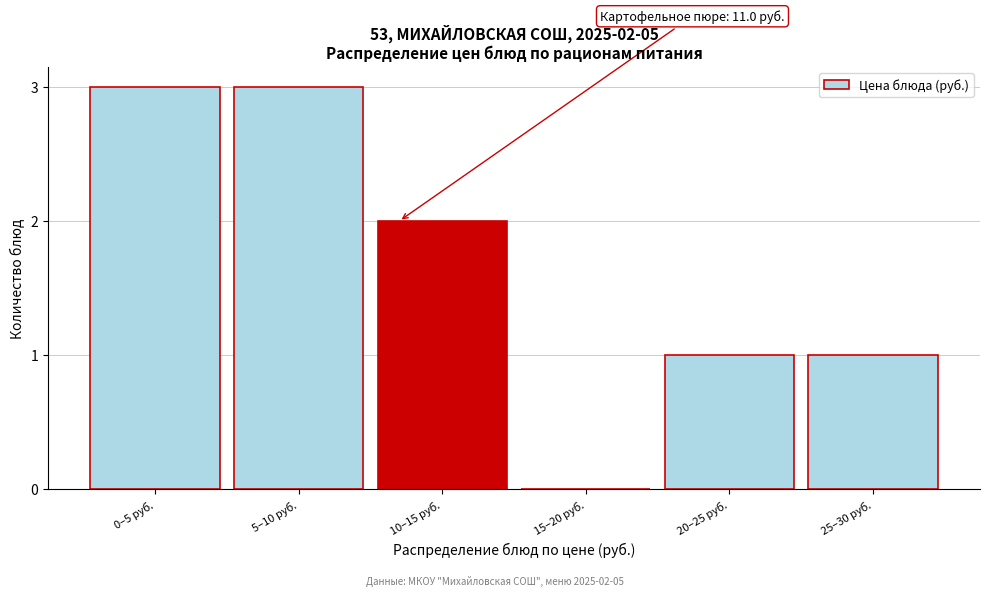

Reading left to right, transcribe all the data shown in this chart.

0–5 руб.=3	5–10 руб.=3	10–15 руб.=2	15–20 руб.=0	20–25 руб.=1	25–30 руб.=1